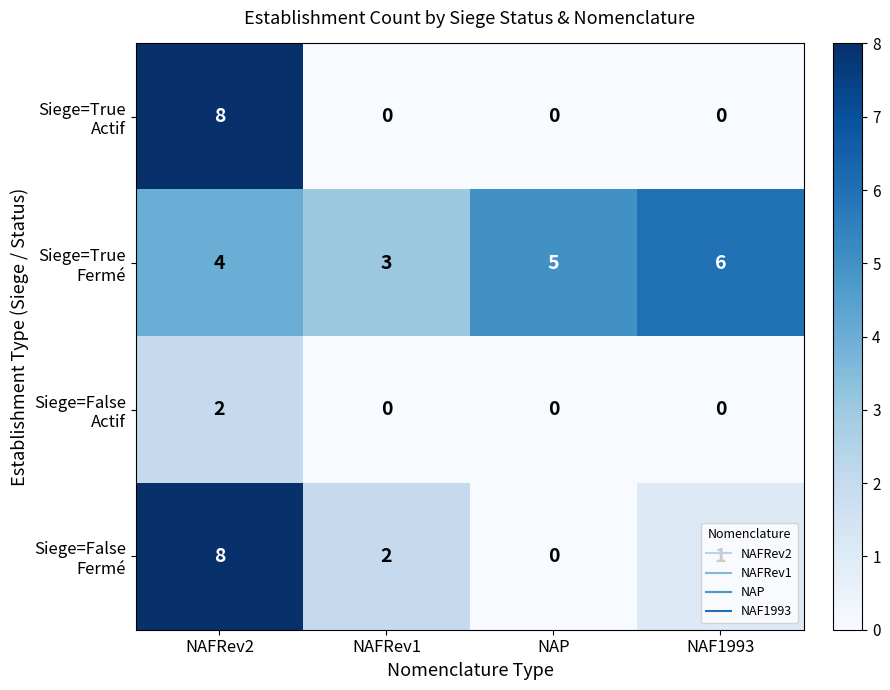

At how many categories does at least one series exceed 2?

4